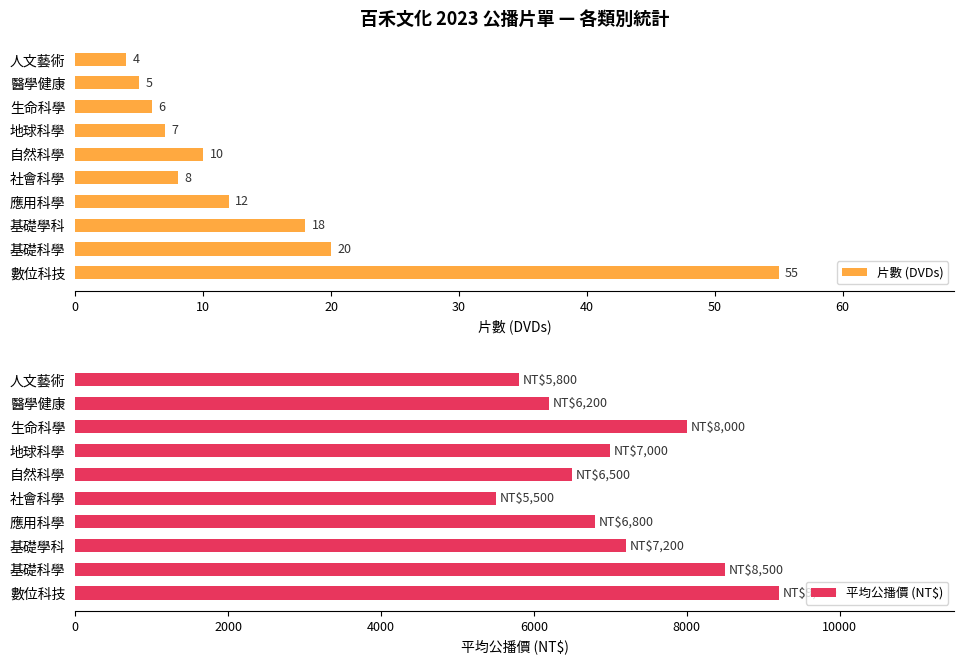

The value of 片數 (DVDs) at 基礎科學 is 20. True or false?

True